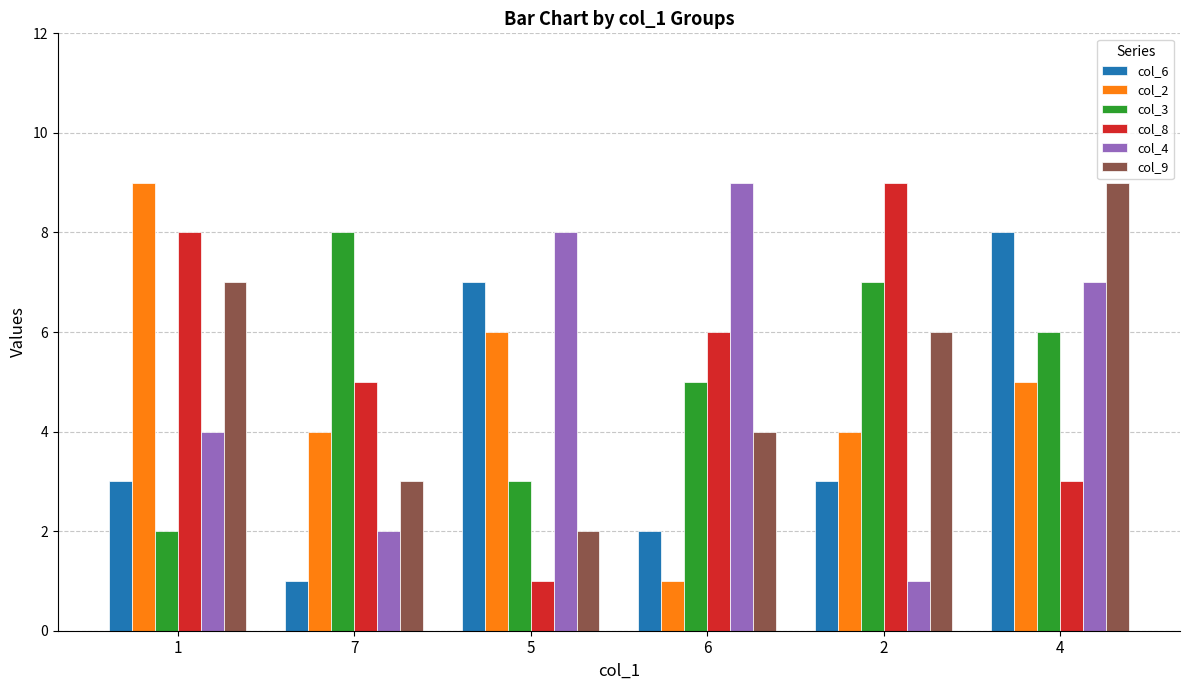

Does the chart contain any negative values?

No